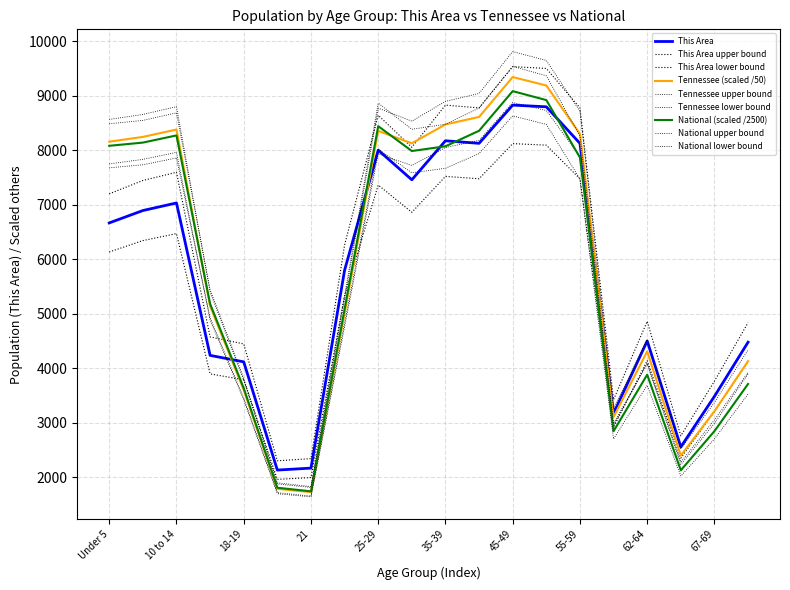

Which category has the lowest value in the This Area series?

20